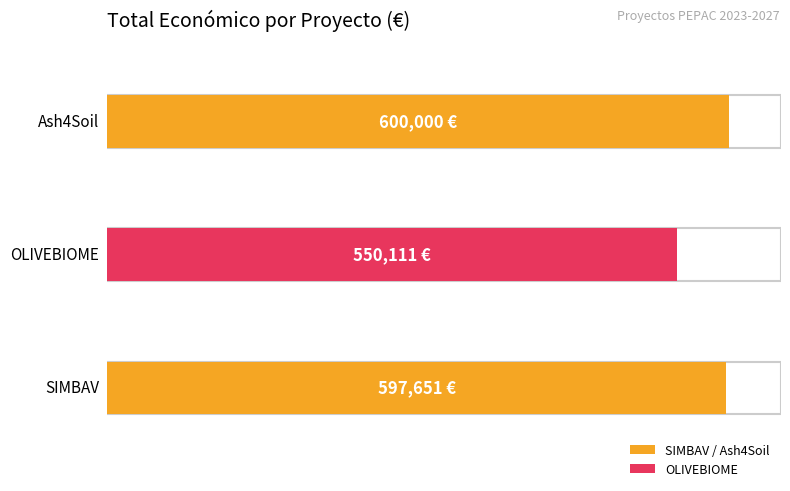

Rank the categories by value from lowest to highest.

OLIVEBIOME, SIMBAV, Ash4Soil